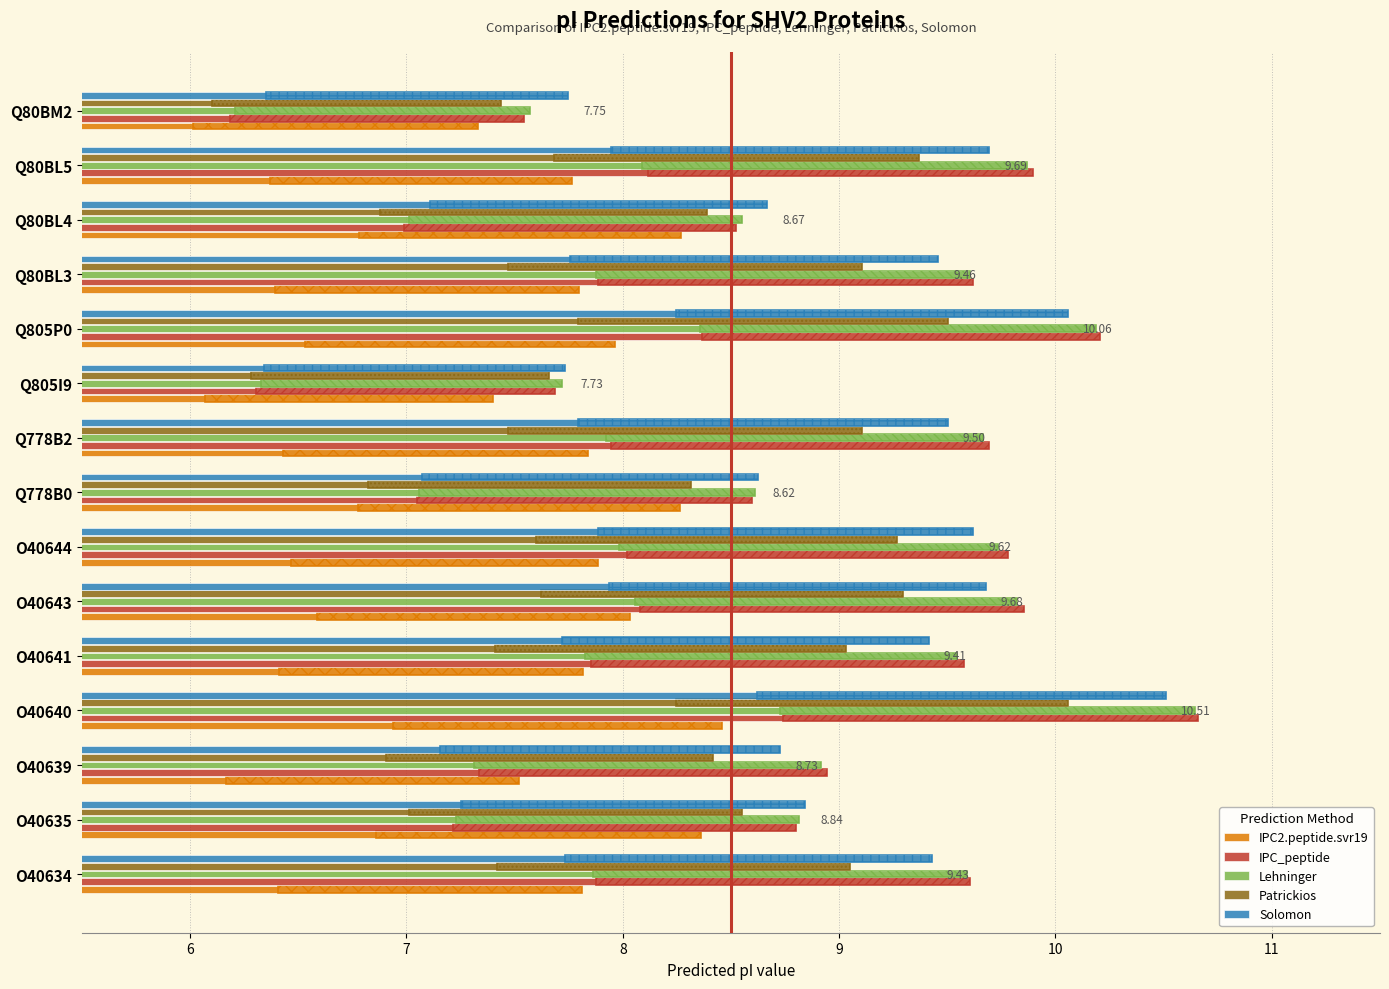

How many bars are there in total?

75